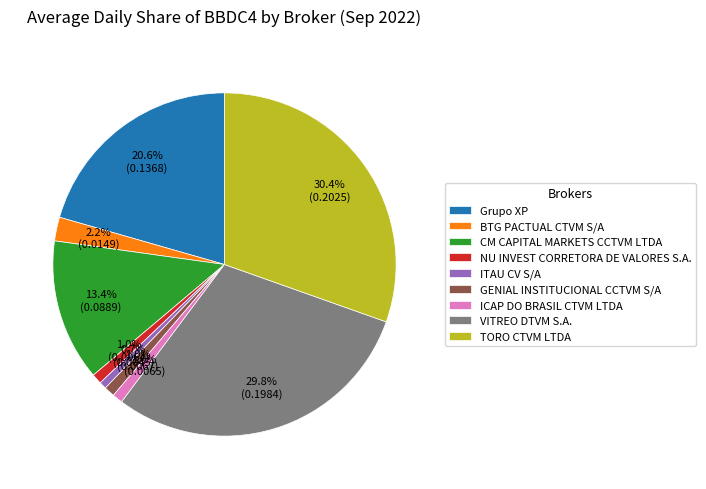

What is the largest slice in the pie chart?

TORO CTVM LTDA